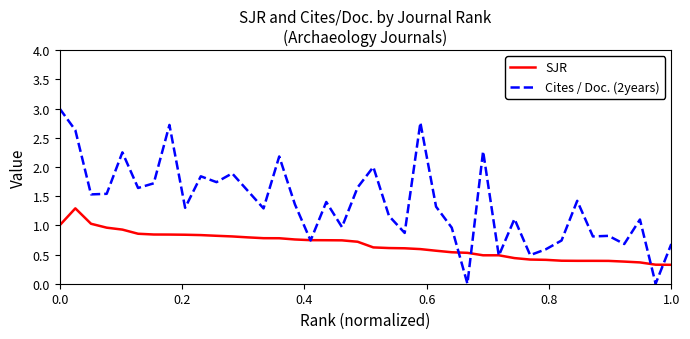

What is the greatest value displayed?

3.0